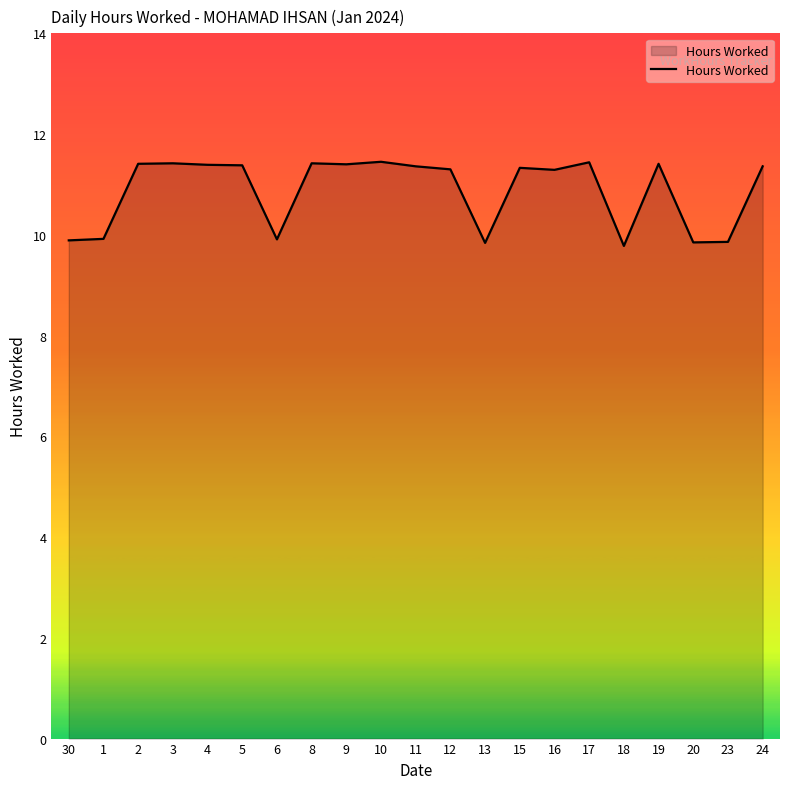

What is the difference between the values at 11 and 18?

1.6